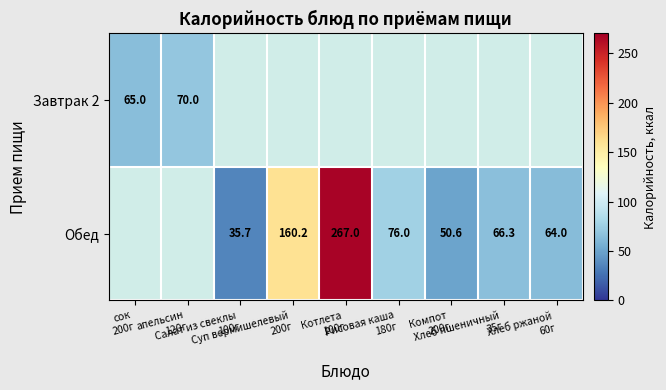

How many series are shown in this chart?

2